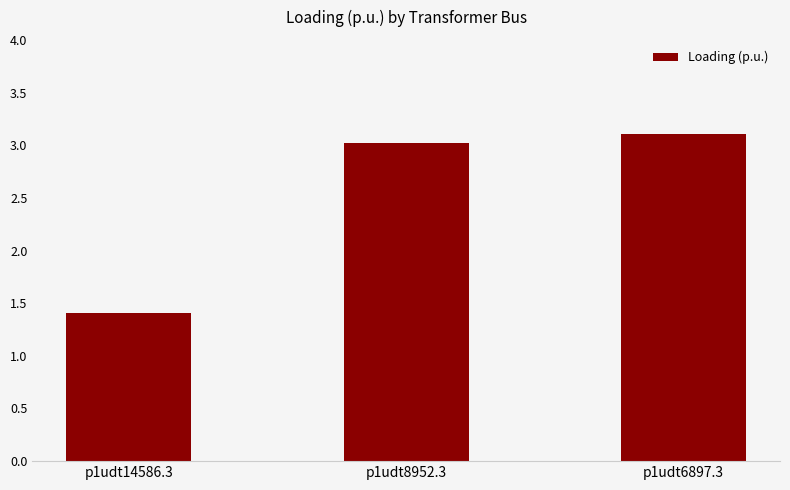

At which label does the data first exceed 3?

p1udt8952.3